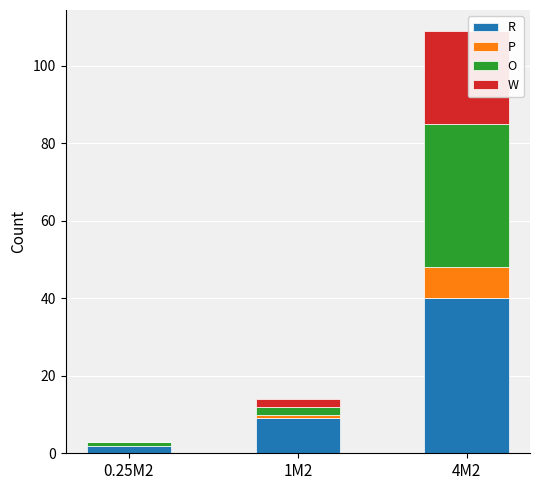

The value of R at 4M2 is 17. True or false?

False